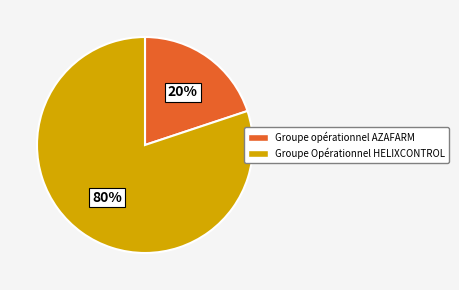

To the nearest percent, what percentage of the pie is Groupe opérationnel AZAFARM?

20%